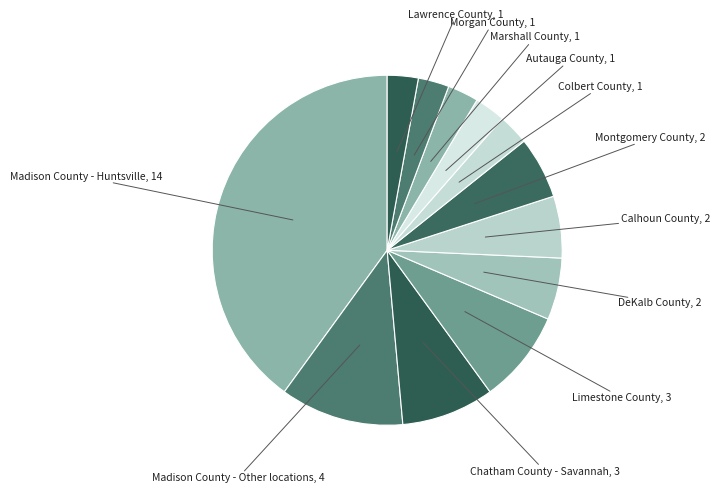

The Colbert County slice represents 3% of the pie. True or false?

True